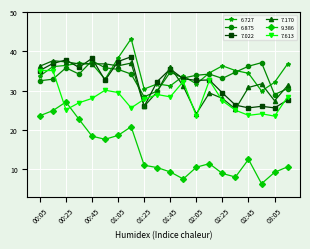

What is the highest value of the 7.170 series?

37.6